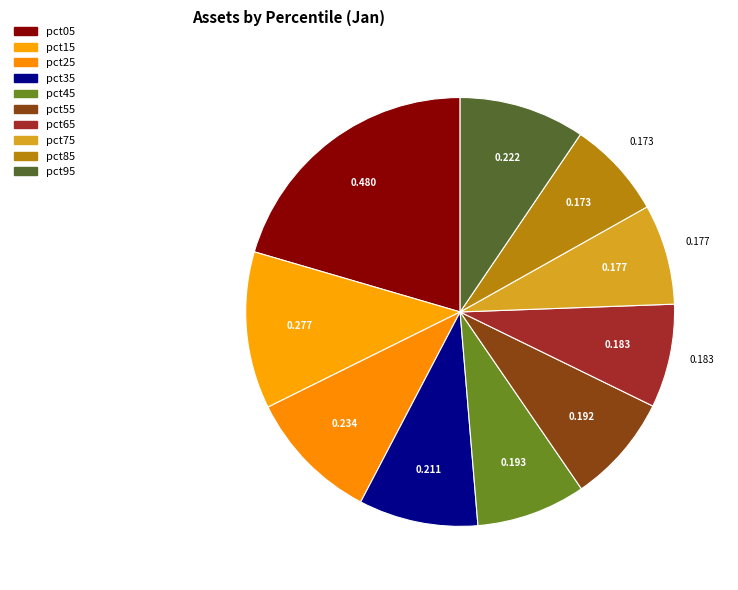

What is the smallest slice in the pie chart?

pct85